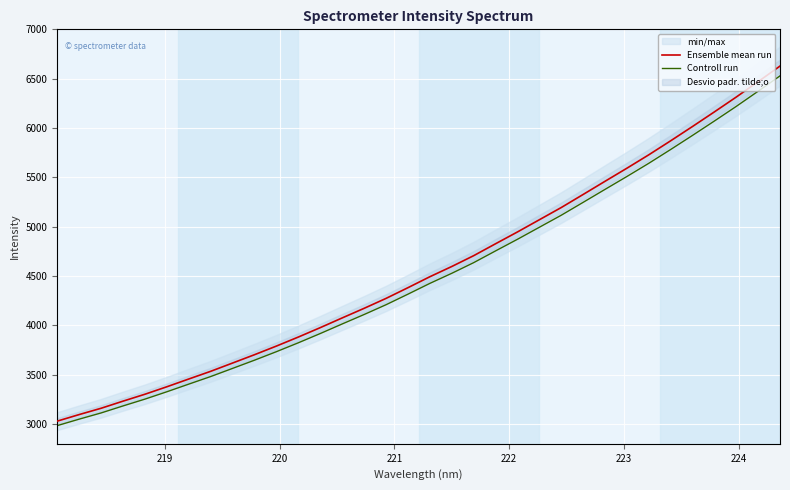

What is the highest value of the Ensemble mean run series?

6627.7